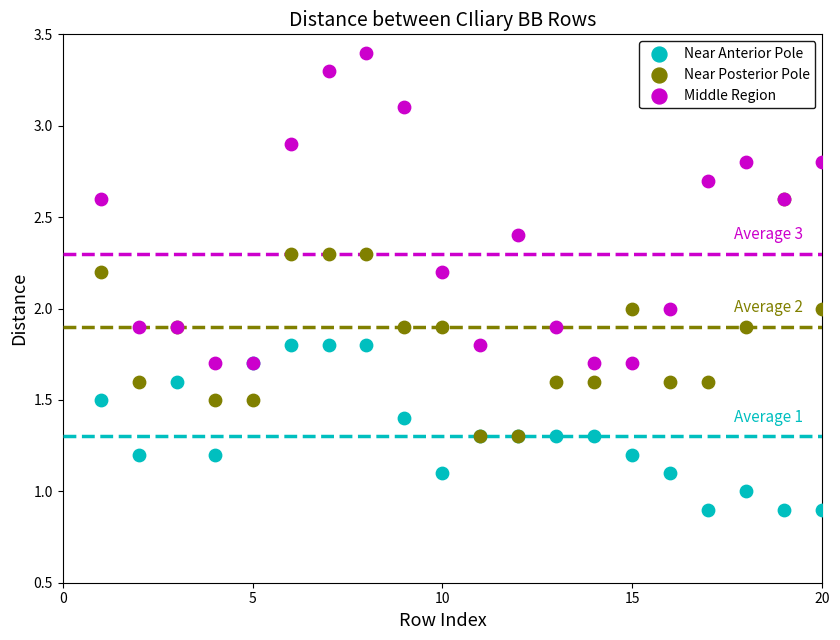

Which series reaches the maximum Y coordinate?

Middle Region